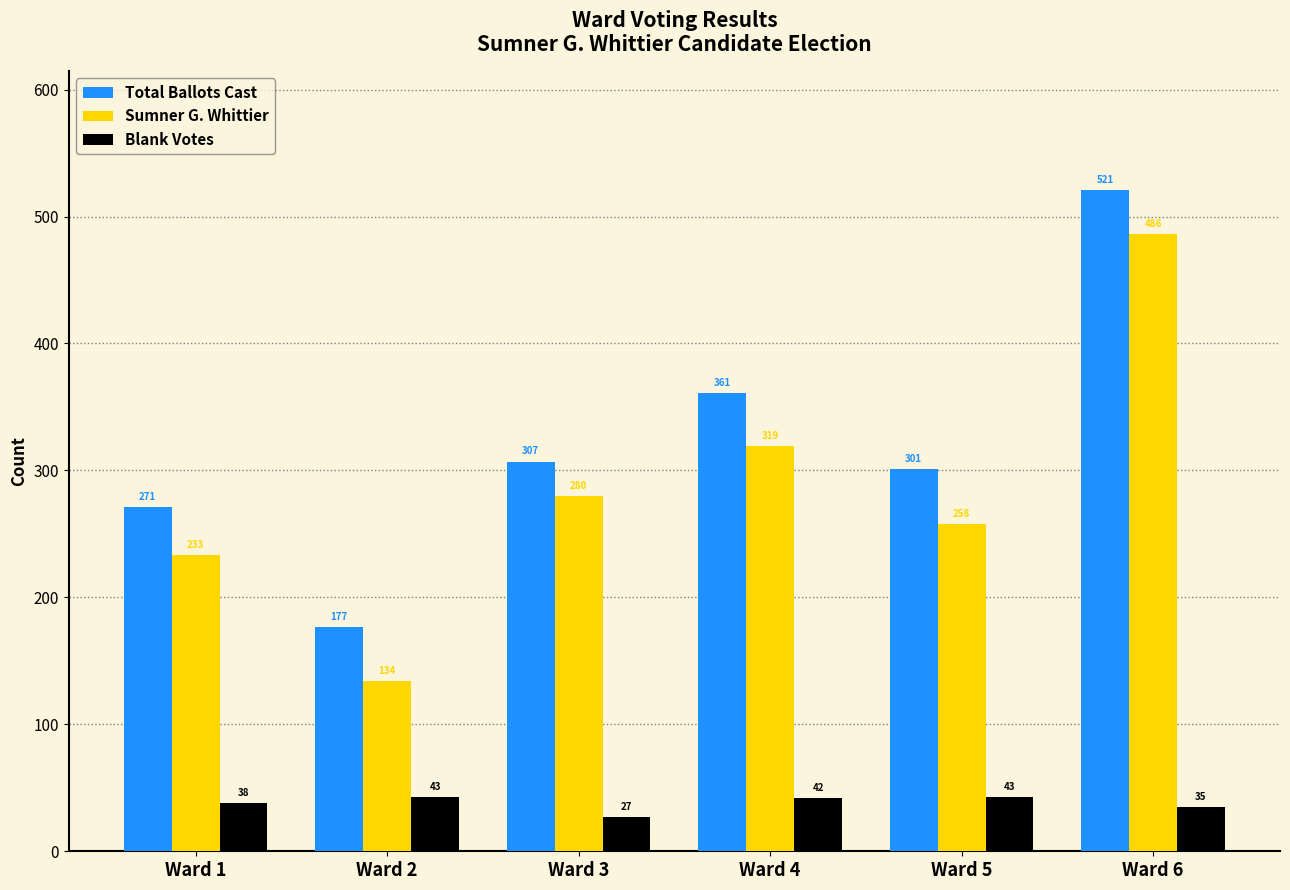

What is the approximate value of Total Ballots Cast at Ward 3?

307